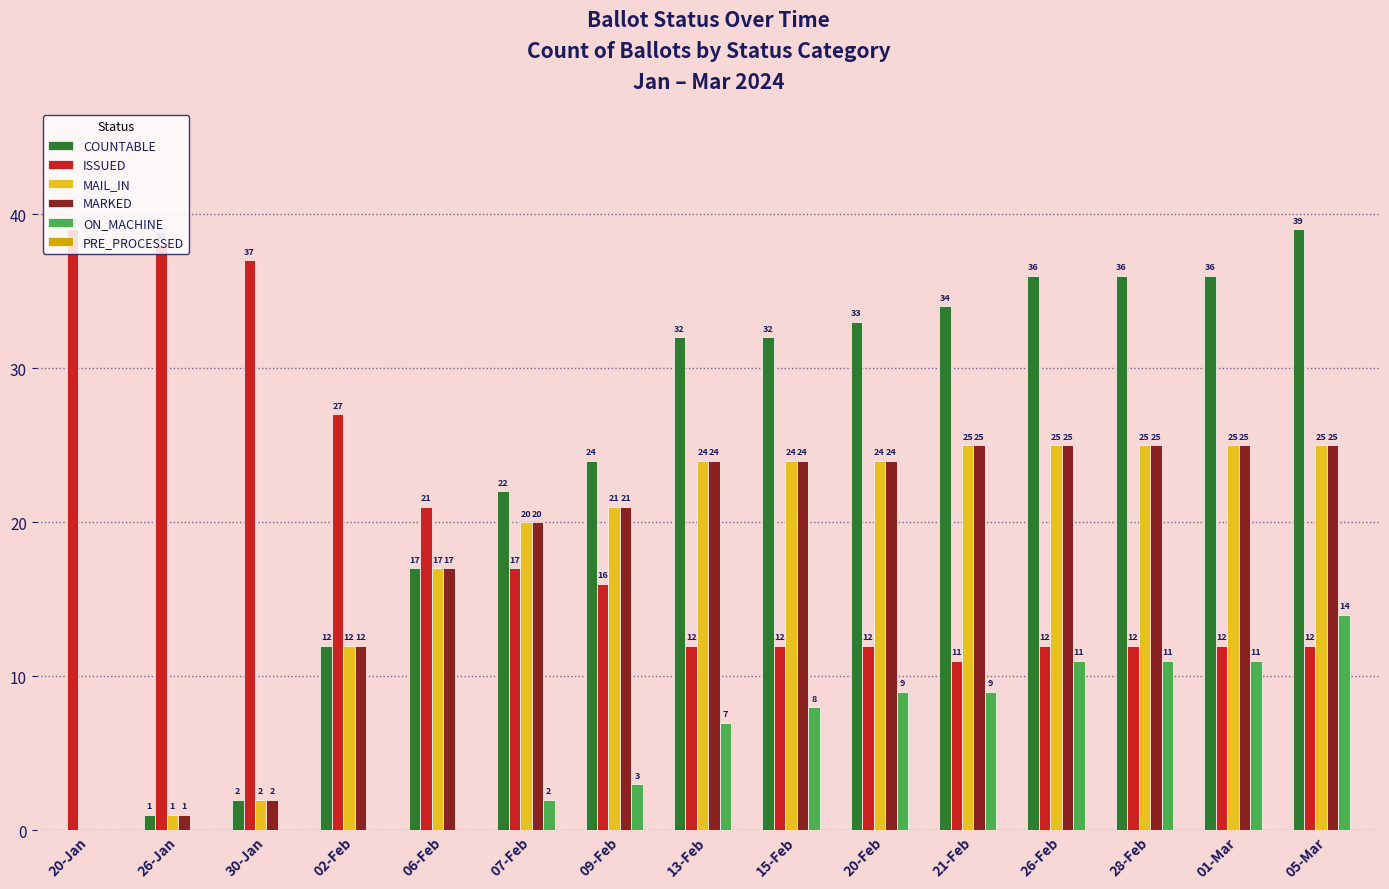

Which series changed the most between 15-Feb and 01-Mar?

COUNTABLE